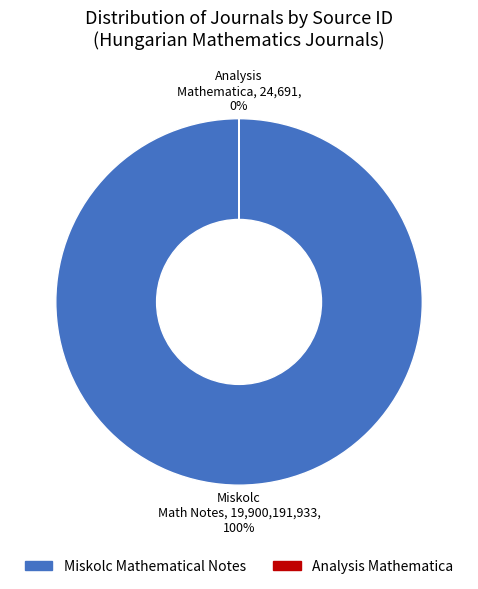

Combined, do Analysis Mathematica and Miskolc Mathematical Notes account for over 50%?

Yes